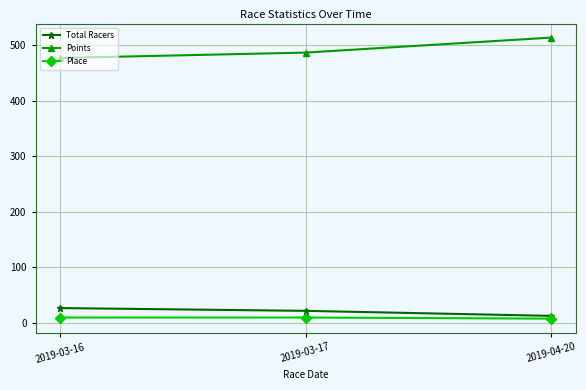

True or false: Points has a value of 125.2 at 2019-03-17.

False